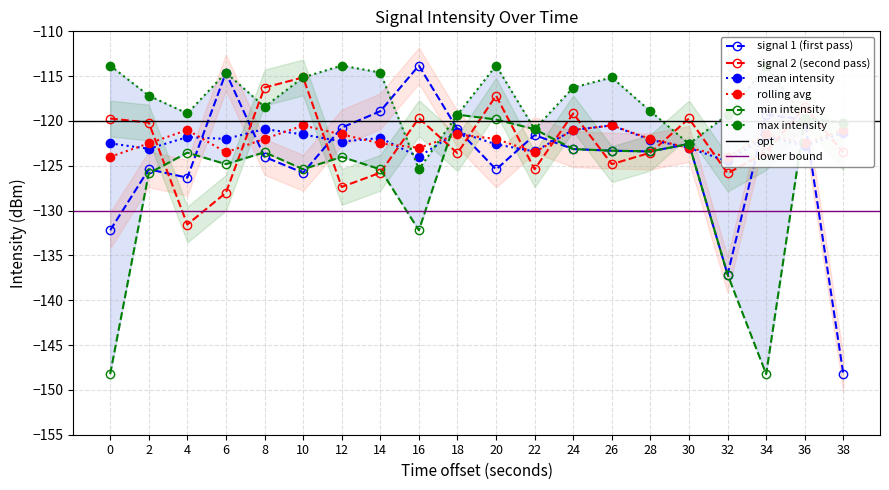

Where is min intensity nearest to the value -133?

16